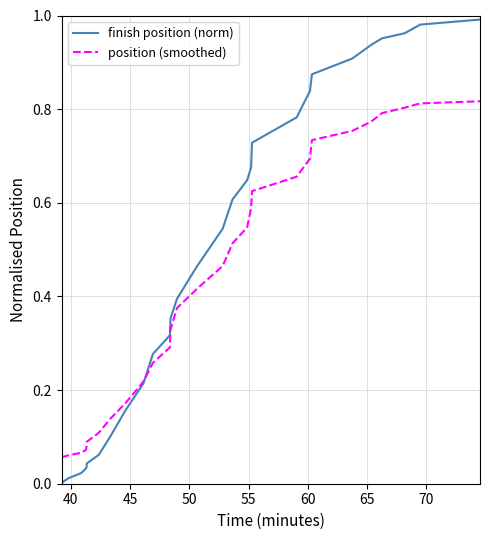

Which series has the largest range (max minus min)?

finish position (norm)